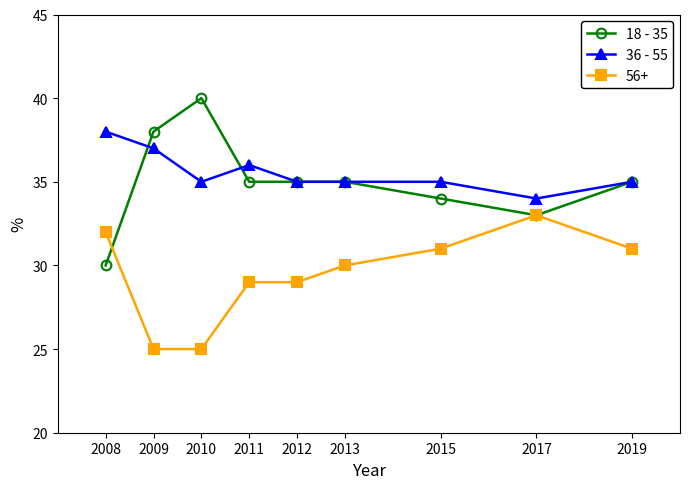

Is this an area chart (filled region under the line)?

No